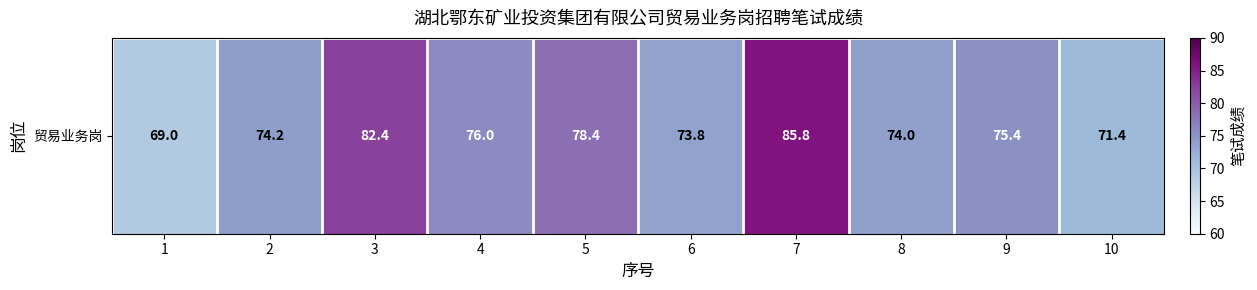

Reading left to right, list all the values displayed in this chart.

69.0	74.2	82.4	76.0	78.4	73.8	85.8	74.0	75.4	71.4